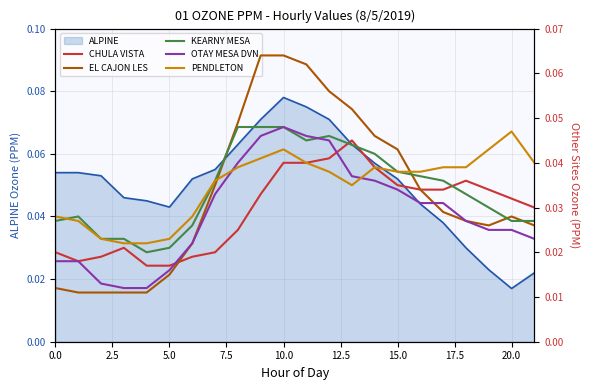

Which category has the lowest value in the ALPINE series?

20.0